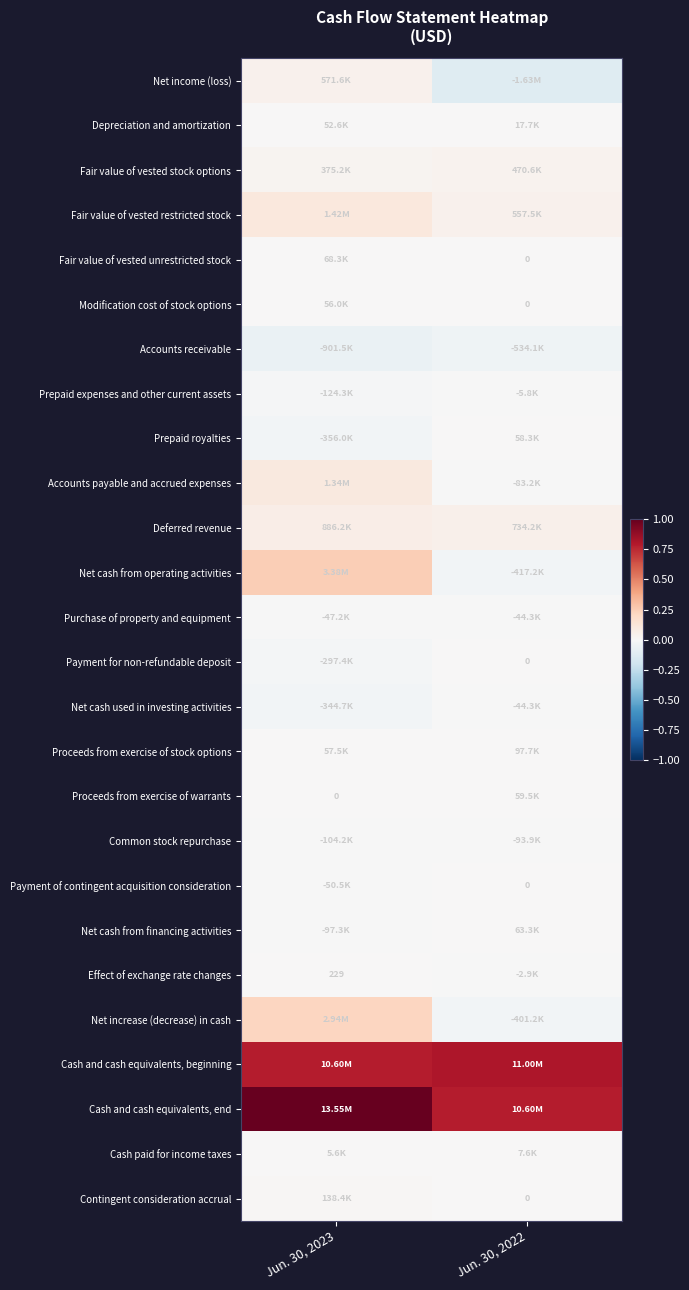

Which has a higher value, Jun. 30, 2023 or Jun. 30, 2022?

Jun. 30, 2023